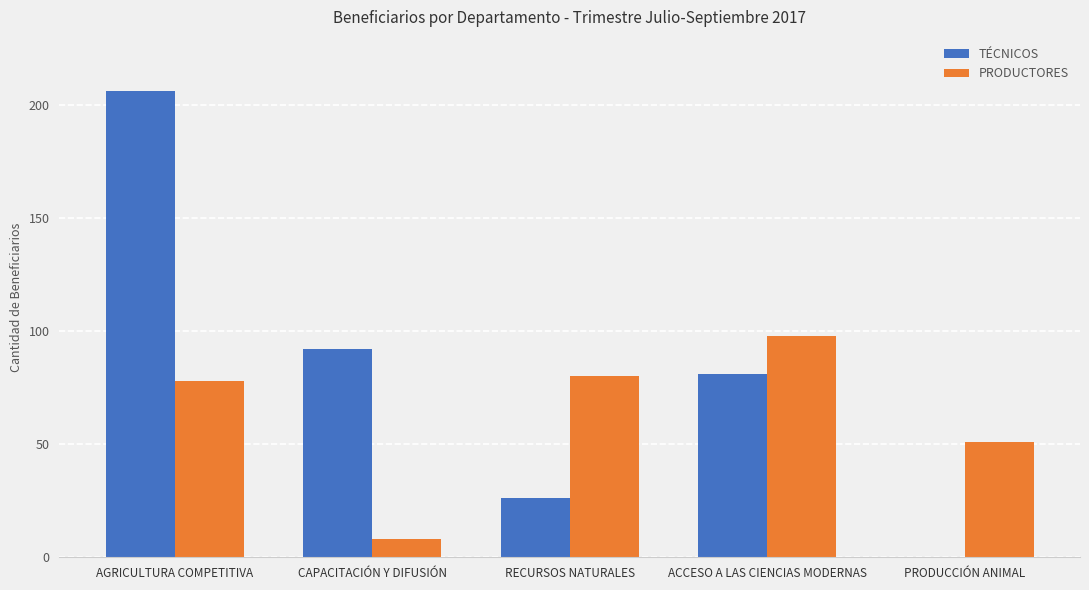

Is it true that TÉCNICOS equals 124 at CAPACITACIÓN Y DIFUSIÓN?

False